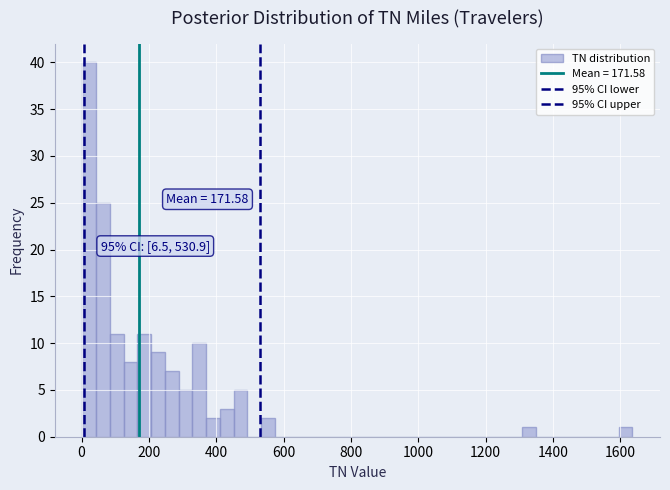

Around what value on the x-axis is the tallest bar? Give the approximate position of its centre, as read against the axis.

20